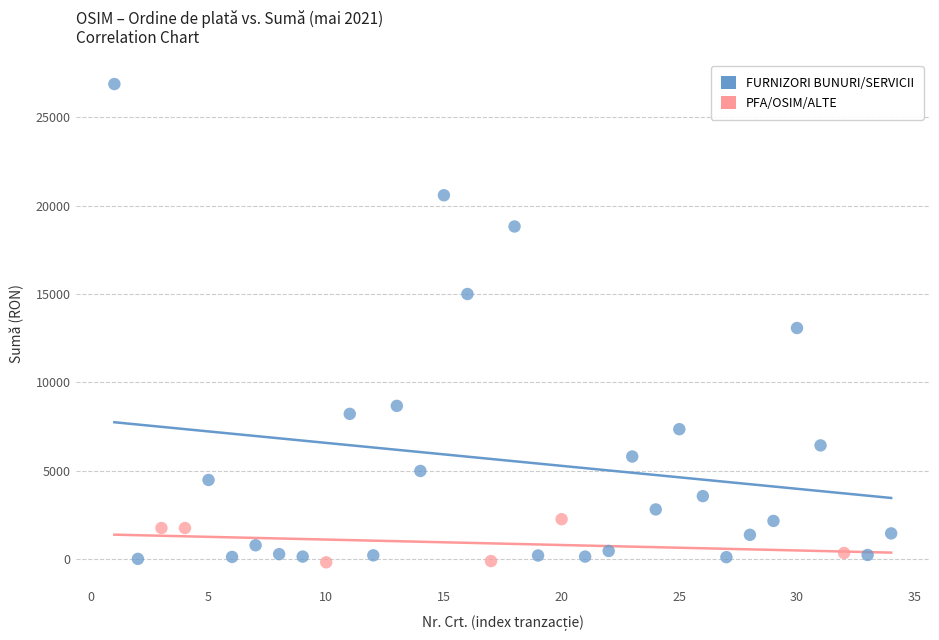

What are all the series names shown in the legend?

FURNIZORI BUNURI/SERVICII, PFA/OSIM/ALTE